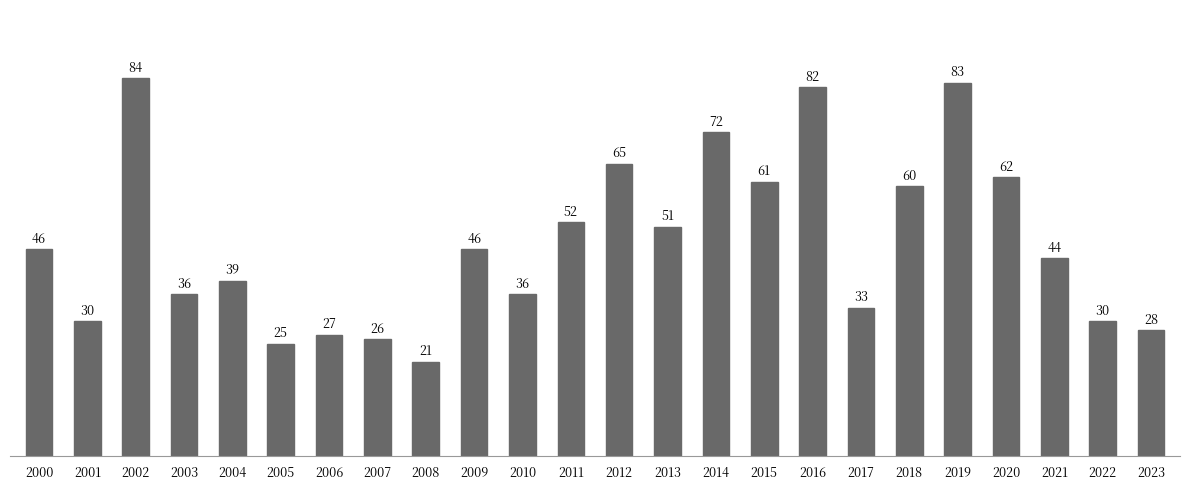

At which label is the value closest to 52?

2011